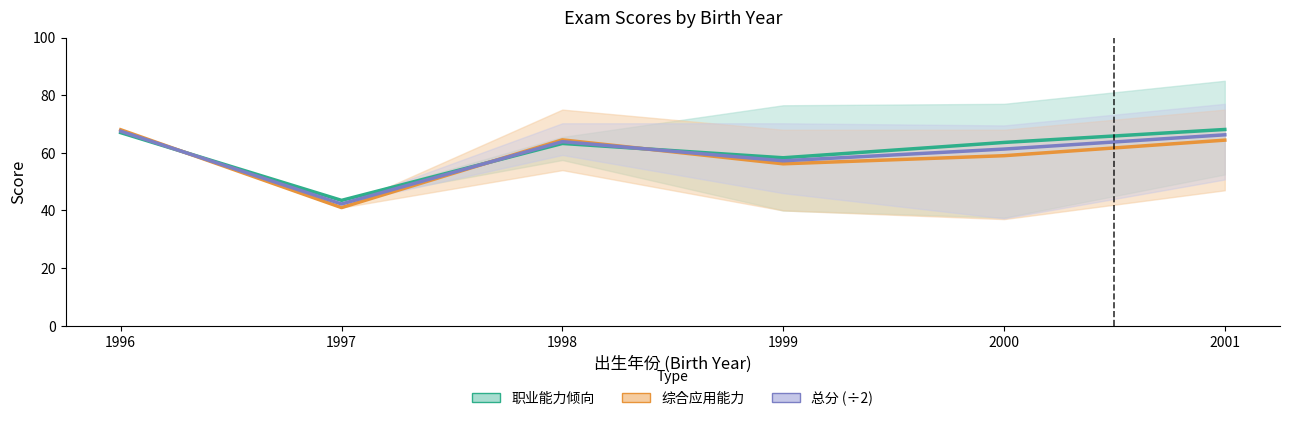

What is the difference between the 总分 (÷2) values at 2001 and 2000?

5.0